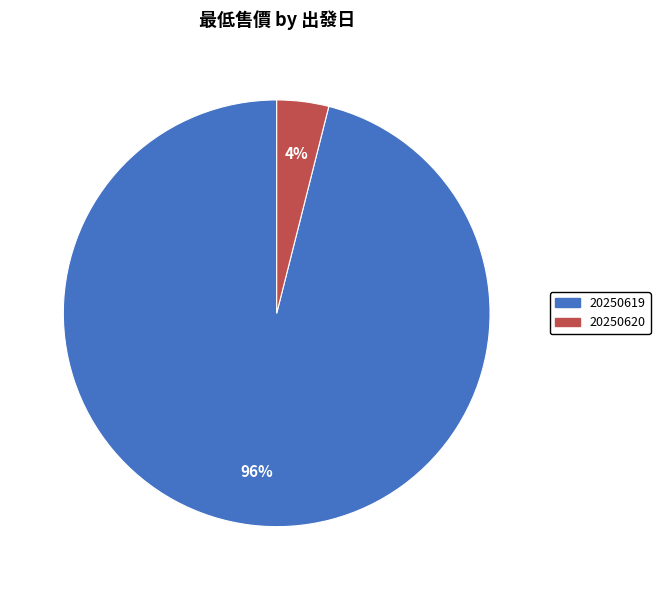

To the nearest percent, what is the difference between the largest and smallest slice percentages?

92%